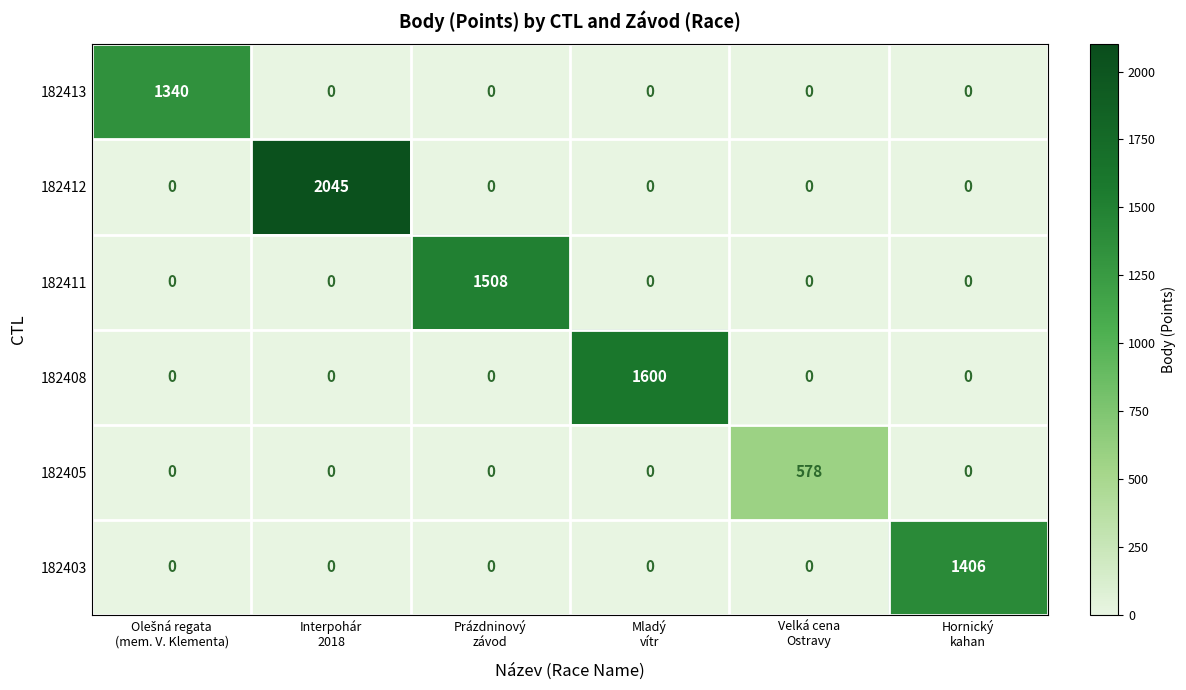

Rank the series by their maximum value, from lowest to highest.

182405, 182413, 182403, 182411, 182408, 182412